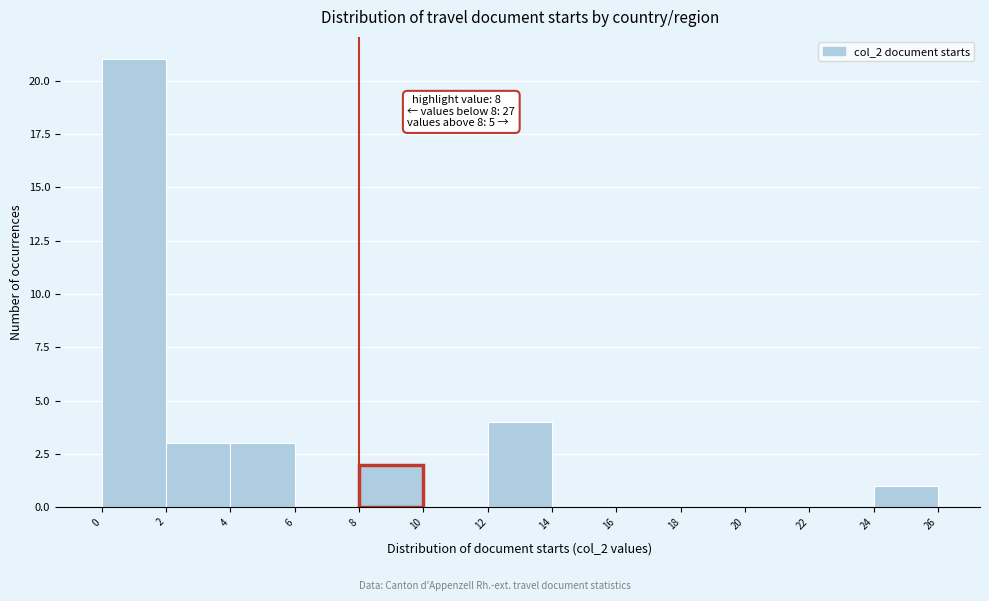

Which range on the x-axis has the tallest bar?

0 to 2